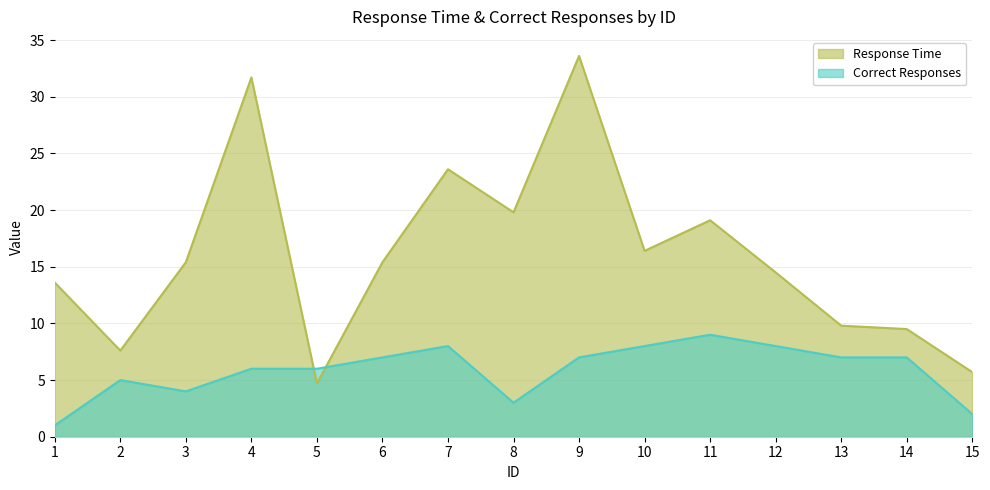

How many interior local valleys does the Response Time series have?

4